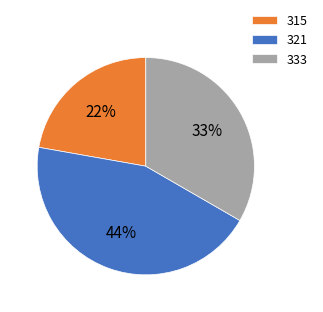

Do 321 and 315 together represent more than half of the pie?

Yes